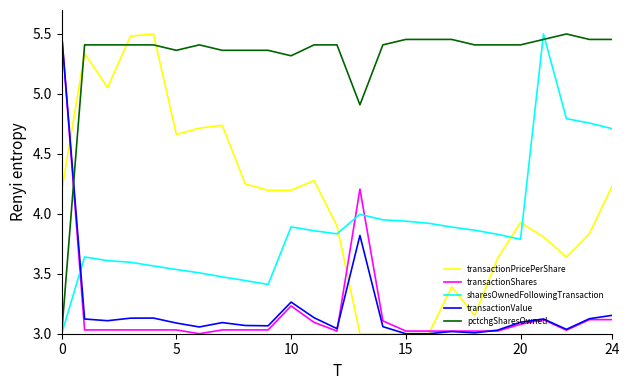

How many intersections are there between sharesOwnedFollowingTransaction and transactionPricePerShare?

3